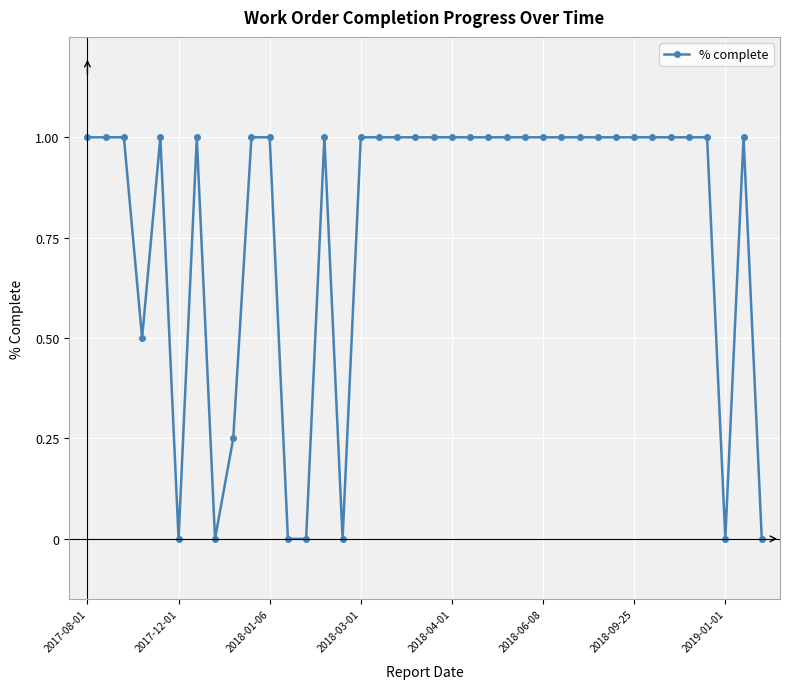

What is the sum of all values?

29.8